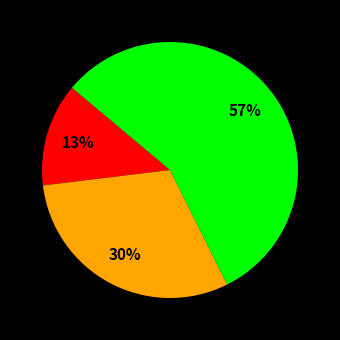

Does any single category account for the majority?

Yes